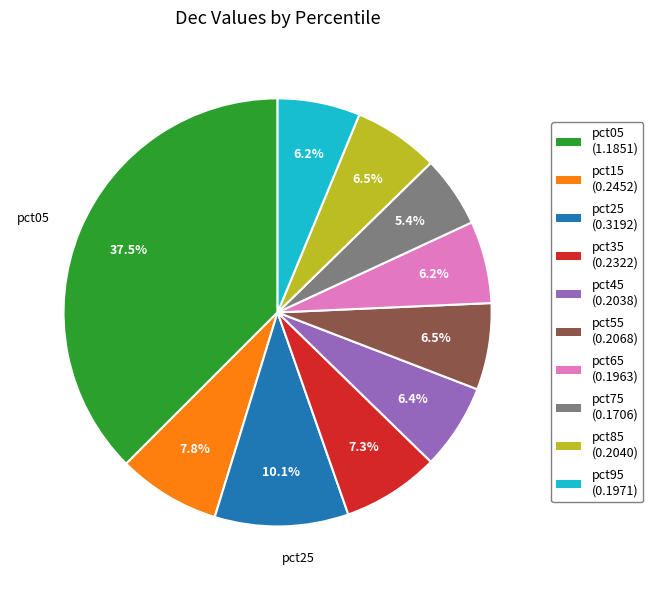

Between pct05 and pct65, which is larger?

pct05